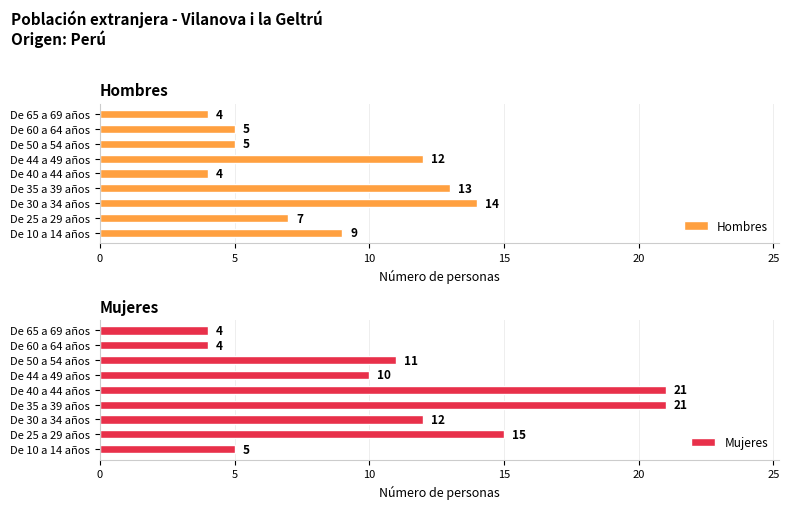

Is it true that Hombres equals 4 at De 40 a 44 años?

True